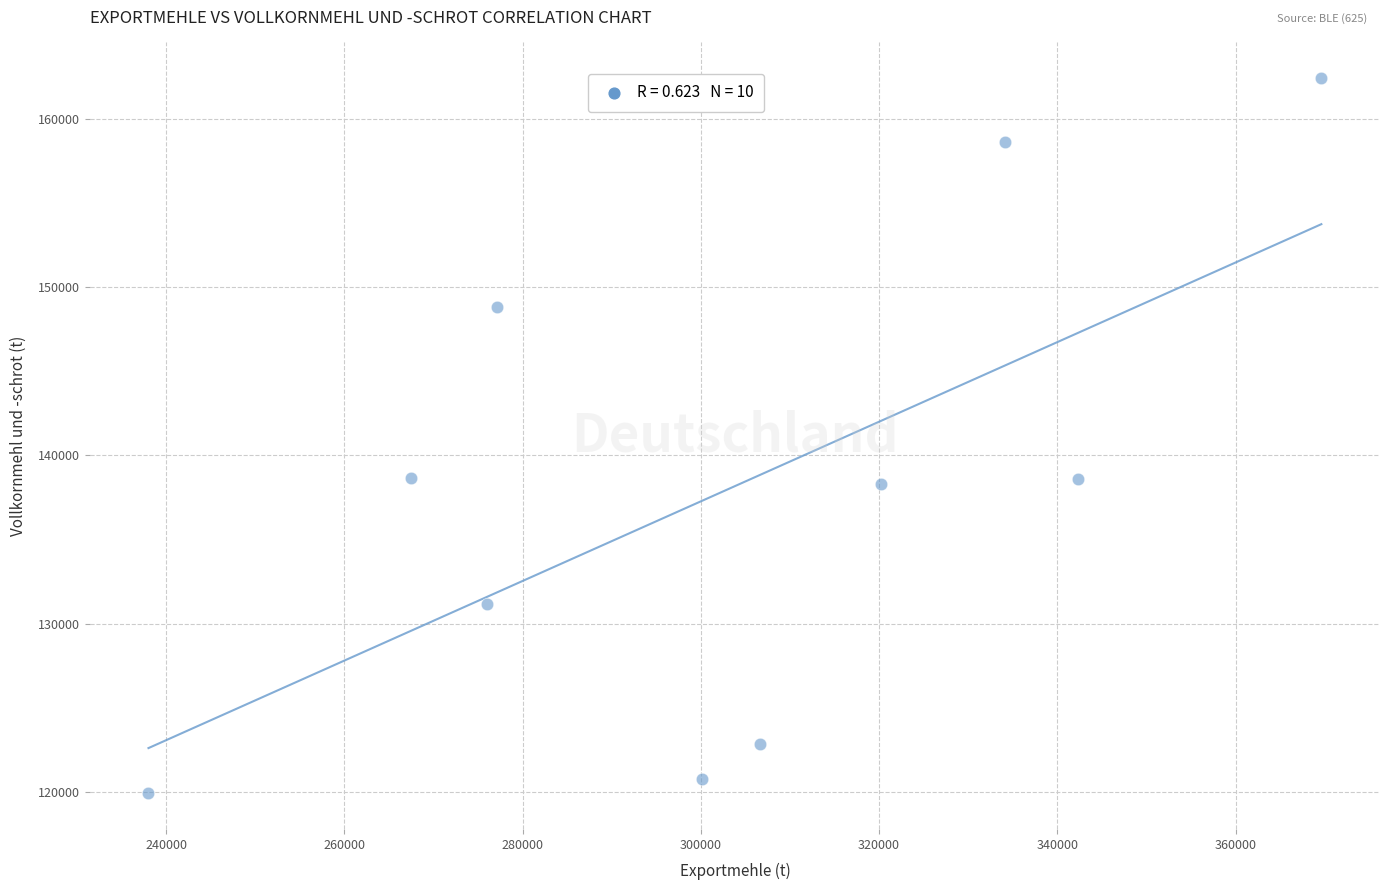

What is the range of Y values (max minus min)?

42483